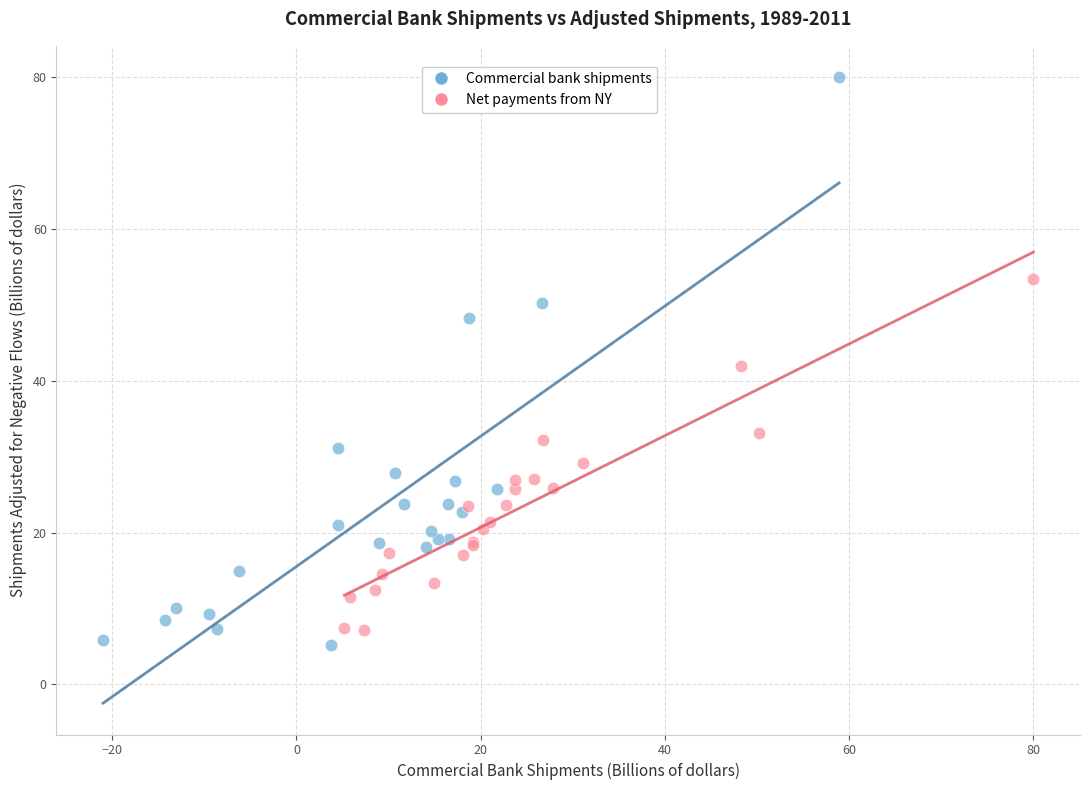

Which series reaches the maximum Y coordinate?

Commercial bank shipments